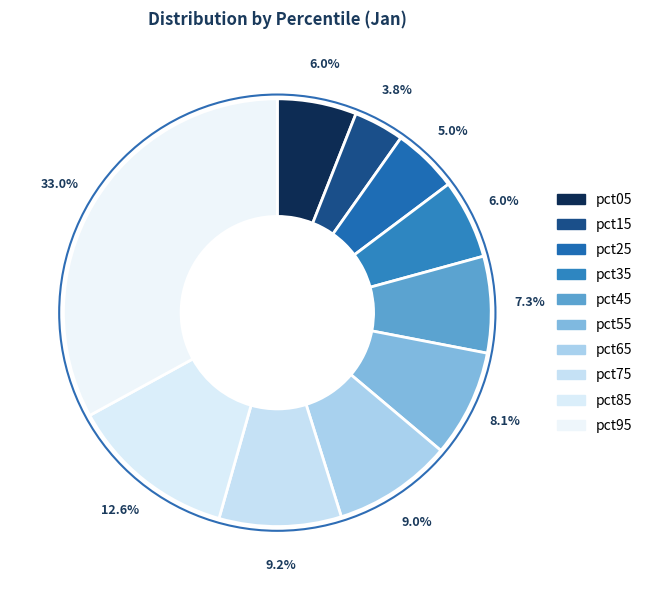

Which category has the biggest portion of the pie?

pct95